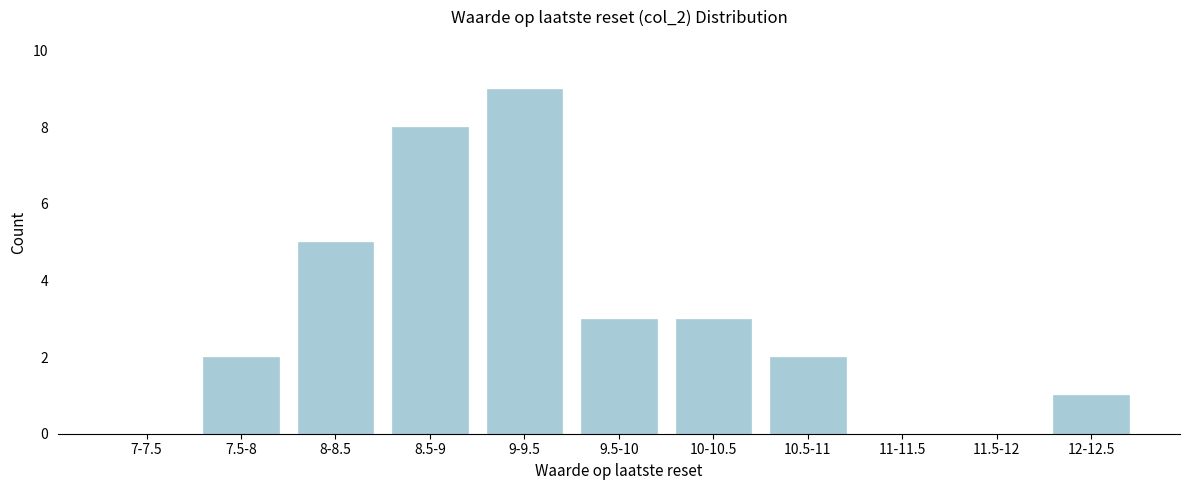

Reading left to right, what are all the values shown in this chart?

7-7.5=0	7.5-8=2	8-8.5=5	8.5-9=8	9-9.5=9	9.5-10=3	10-10.5=3	10.5-11=2	11-11.5=0	11.5-12=0	12-12.5=1